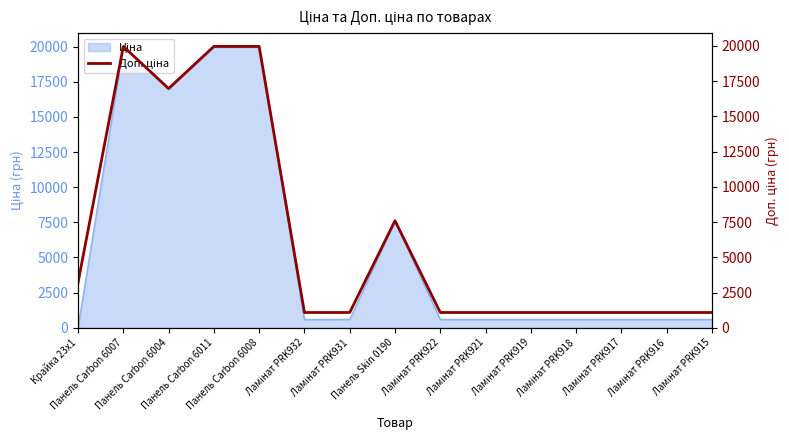

What is the average value?

6493.7